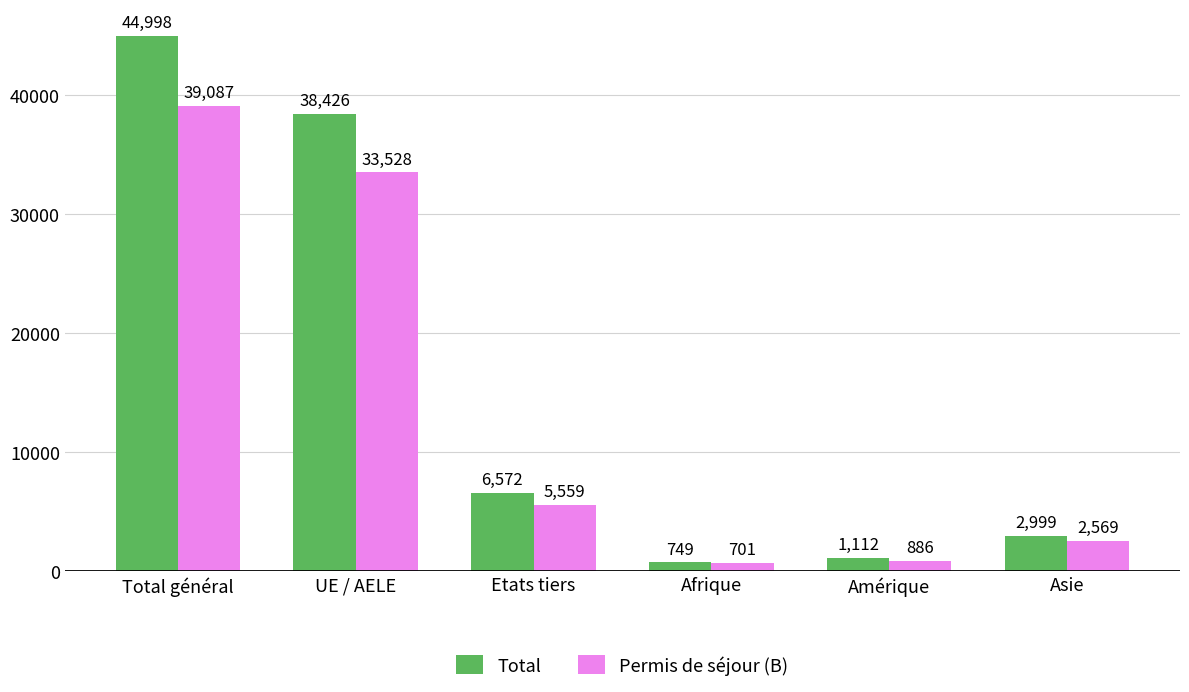

What is the label of the 5th bar from the right?

UE / AELE